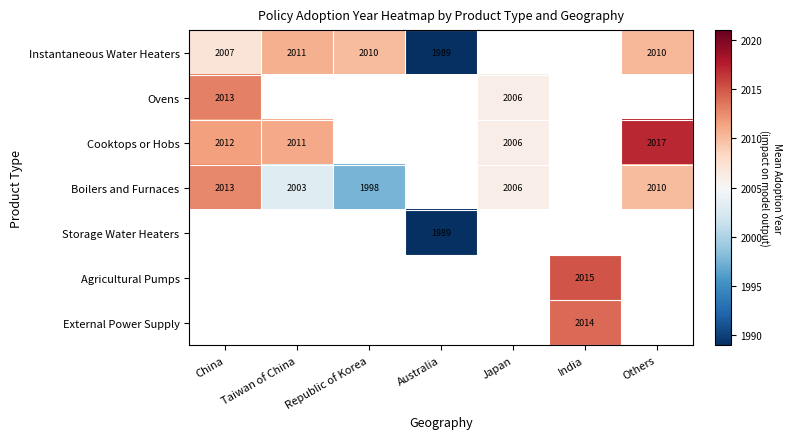

Is the value of Cooktops or Hobs at Japan greater than the value of External Power Supply at India?

No